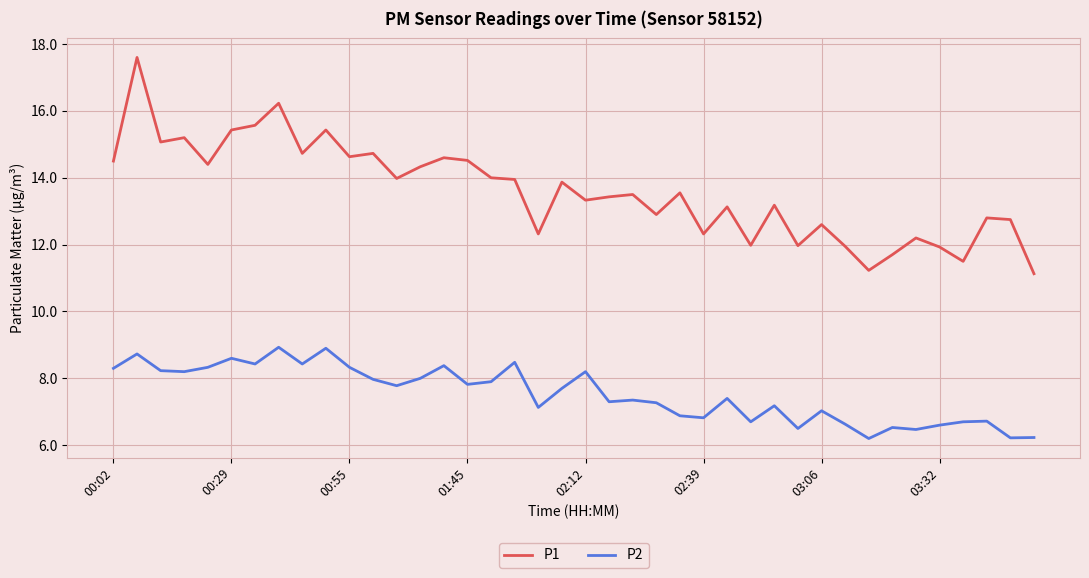

True or false: P2 and P1 intersect in this chart.

False